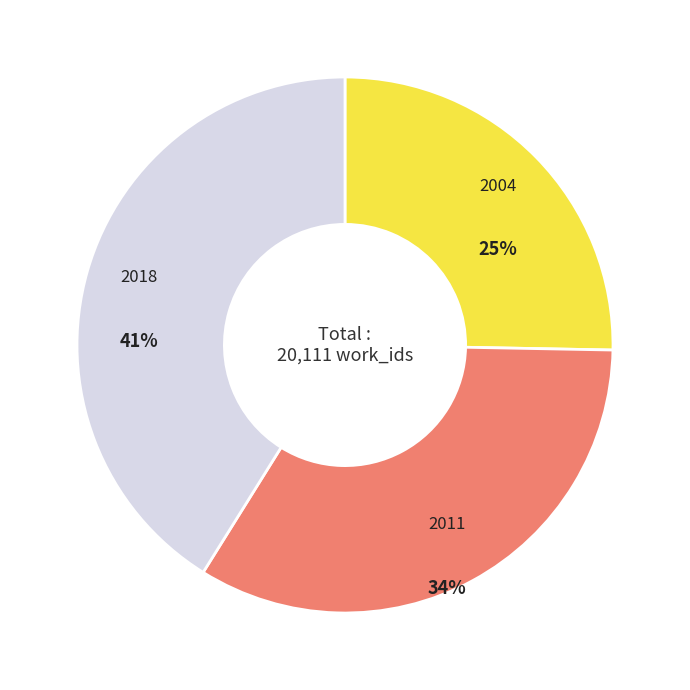

Do 2018 and 2004 together represent more than half of the pie?

Yes